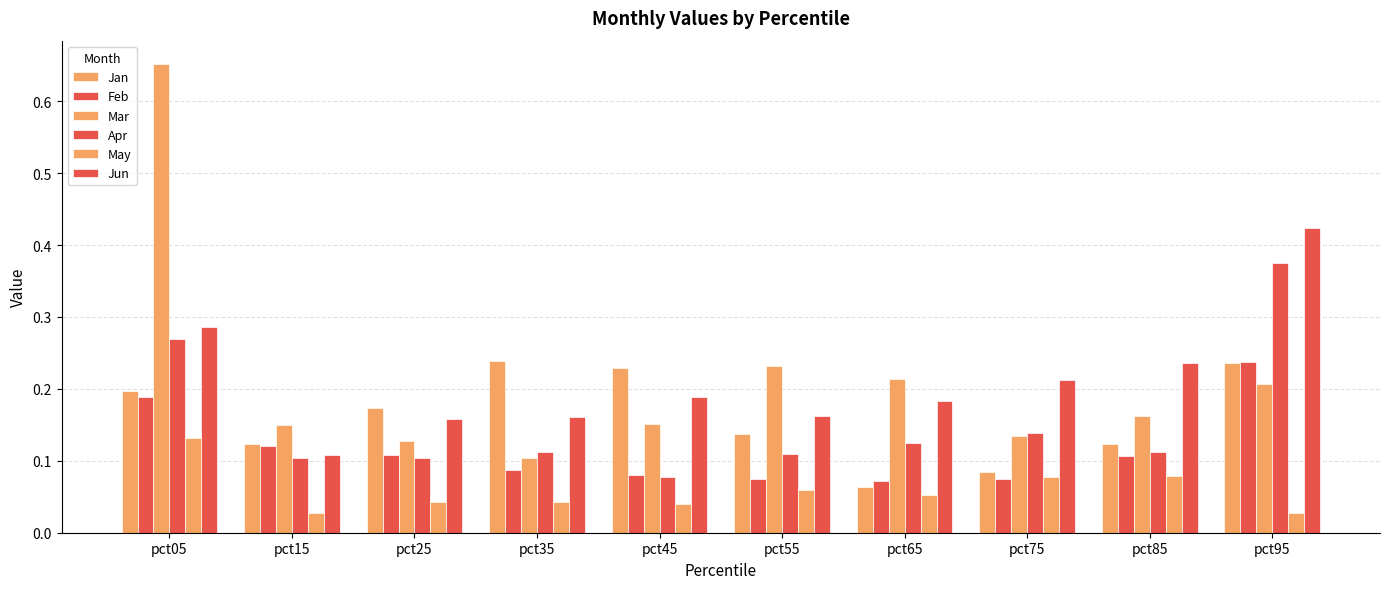

What is the value of the Mar bar at the 5th from the left?

0.2